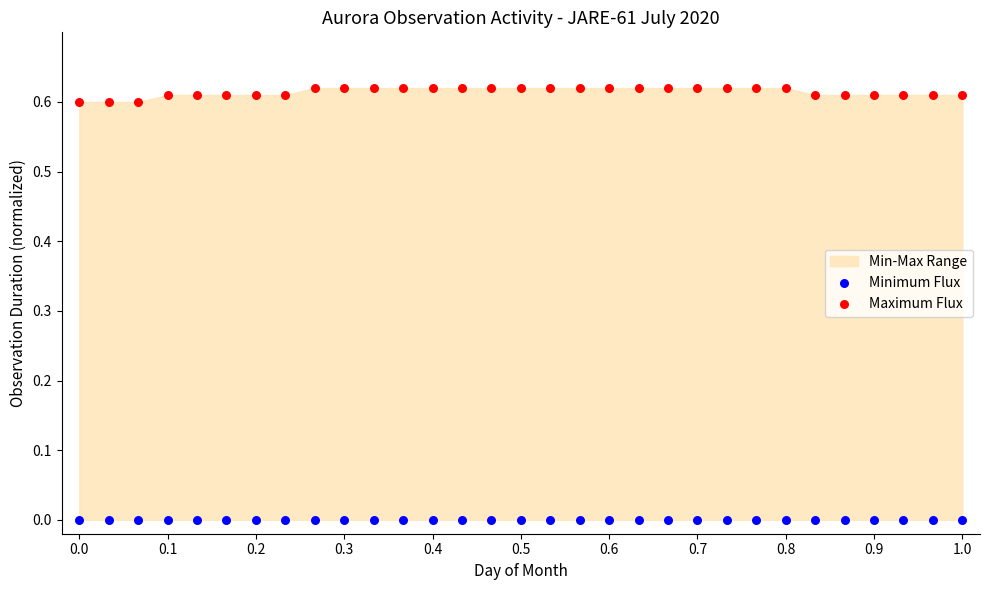

Which series reaches the minimum Y coordinate?

Minimum Flux